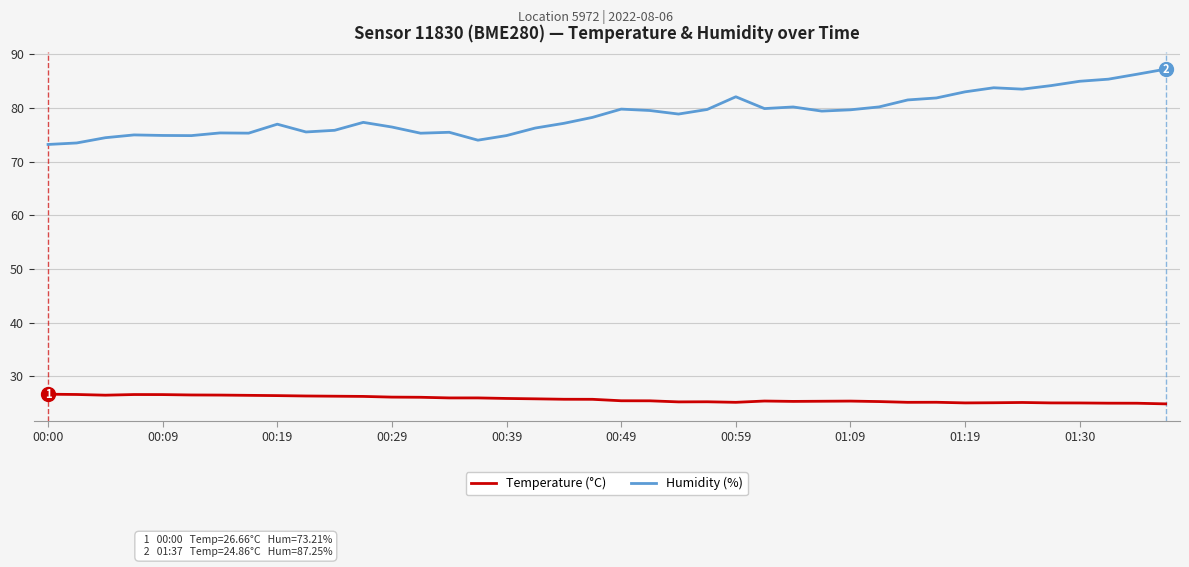

What is the difference between the maximum and minimum values in the Temperature (°C) series?

1.8